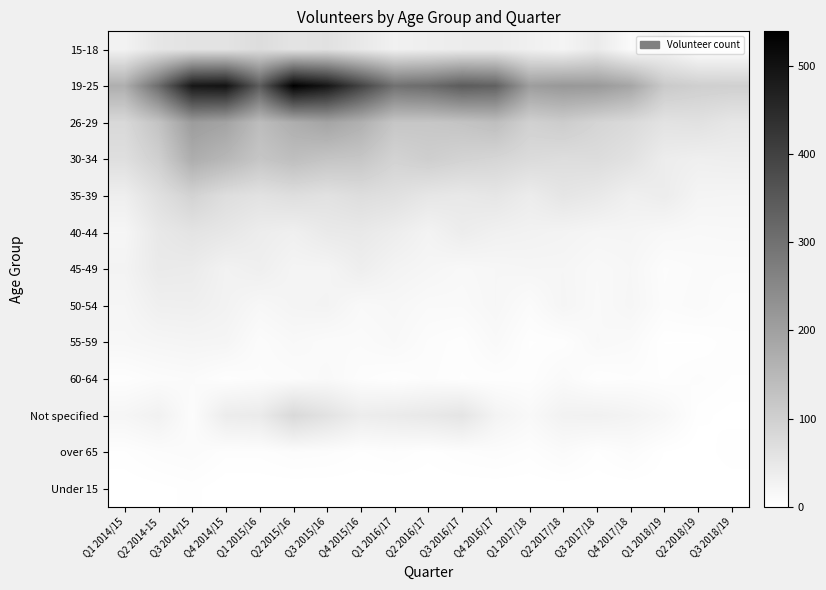

Which series has the largest range (max minus min)?

19-25